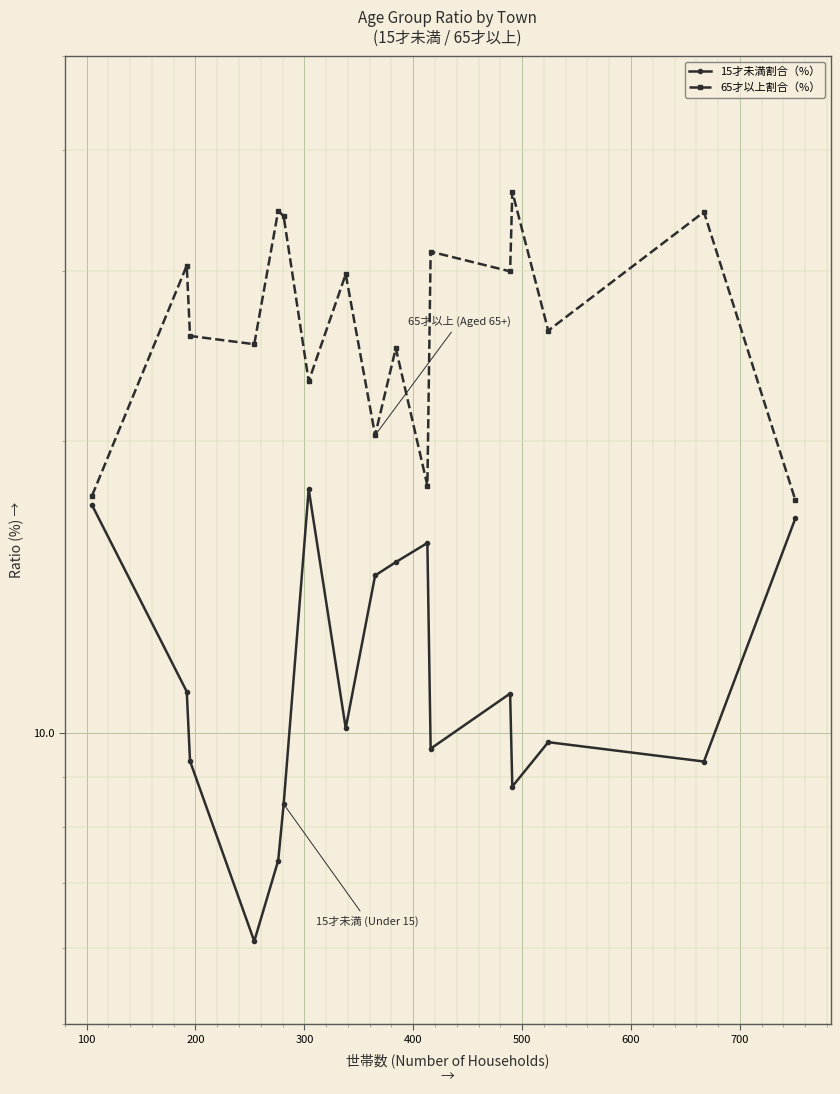

The 15才未満割合（%） series shows 5.4 at 700. True or false?

False